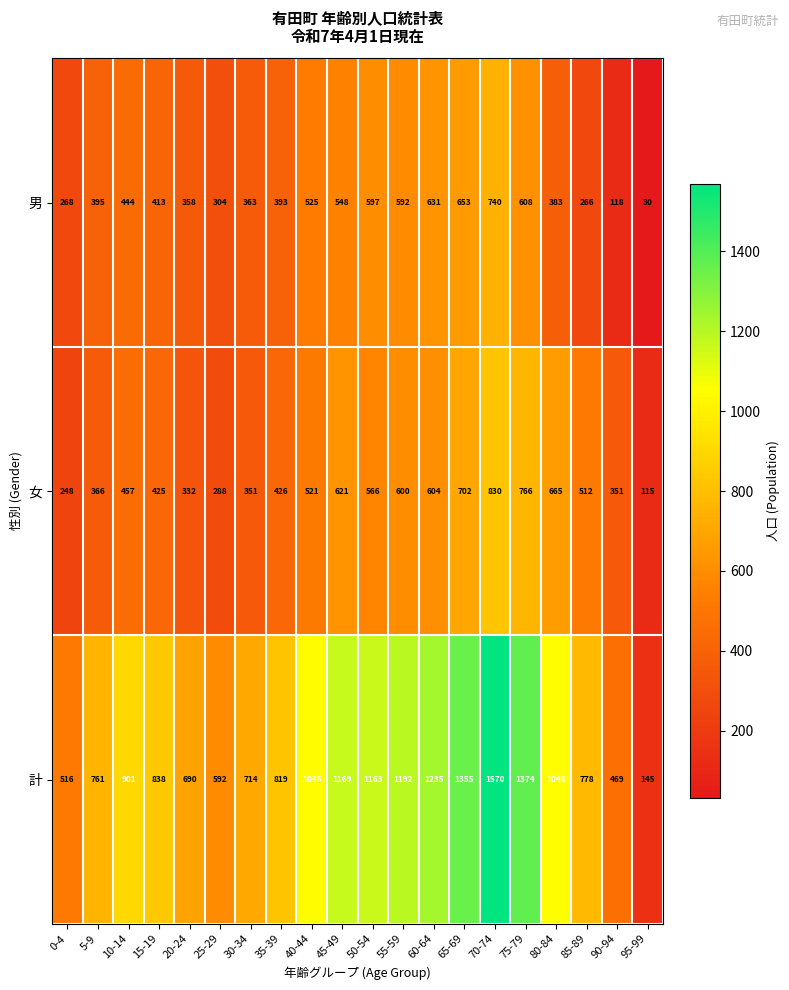

Is it true that 女 equals 576 at 5-9?

False